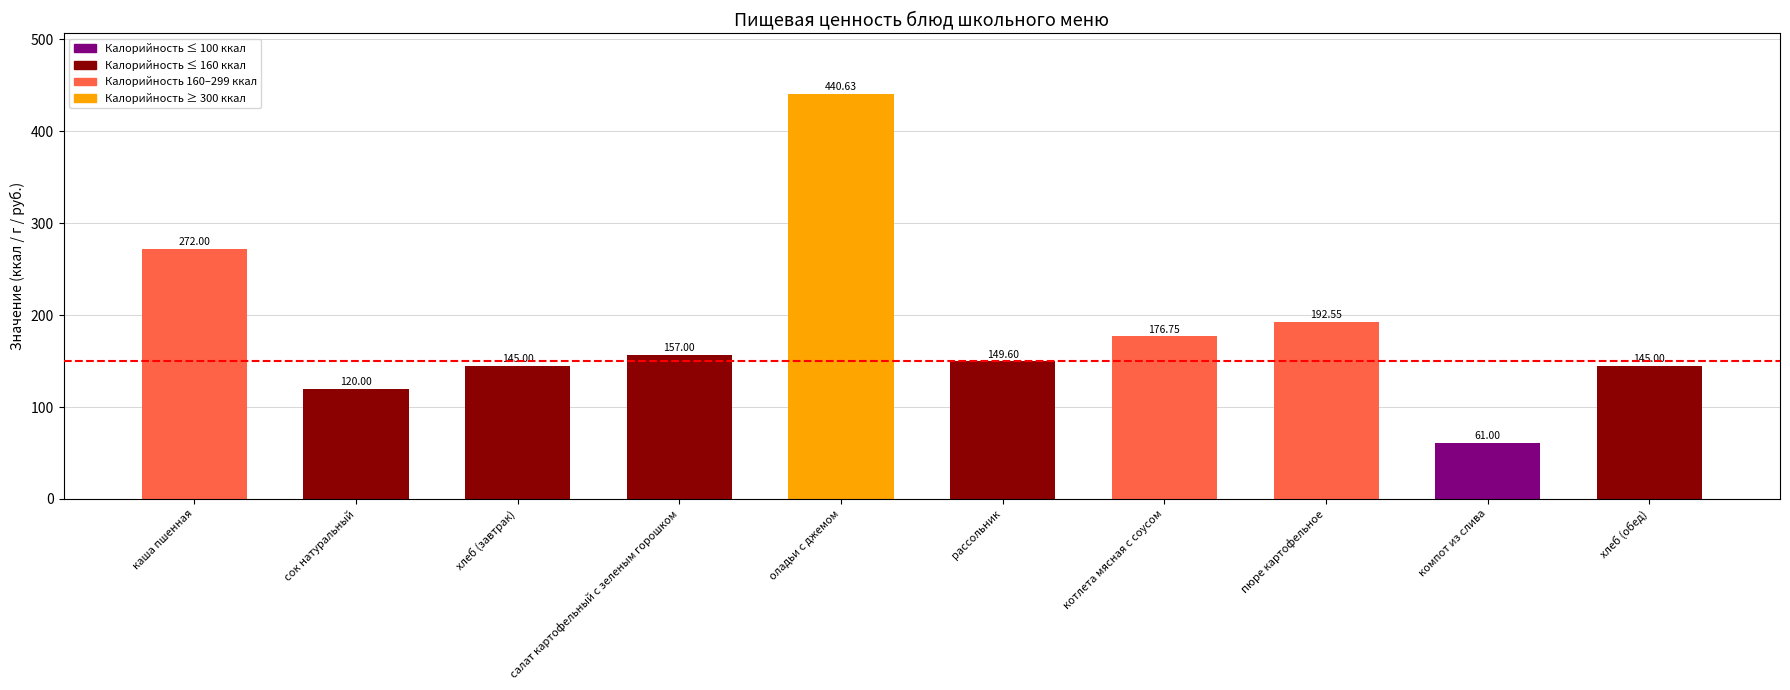

What is the label of the 5th bar from the left?

оладьи с джемом